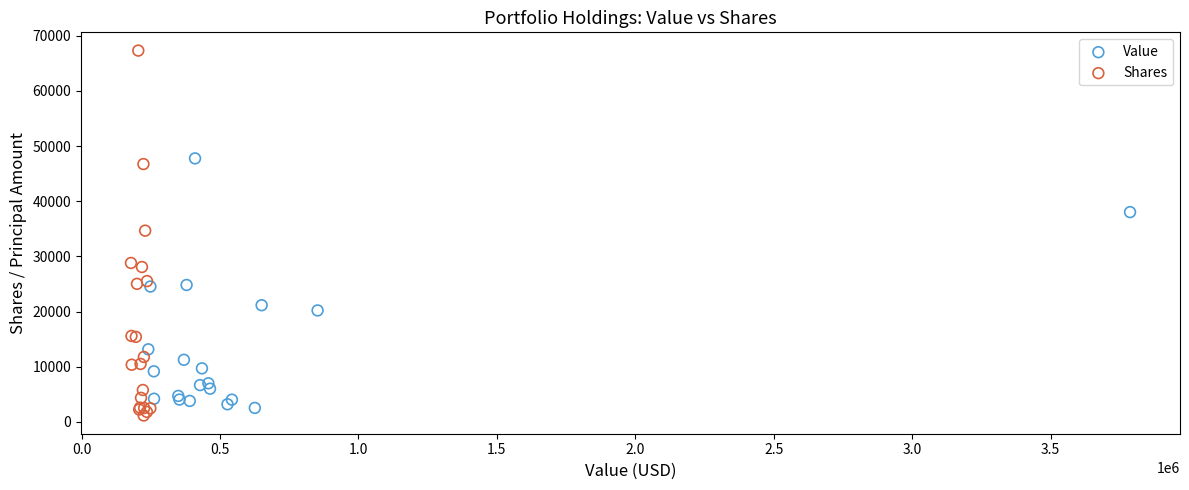

Which series reaches the maximum Y coordinate?

Shares